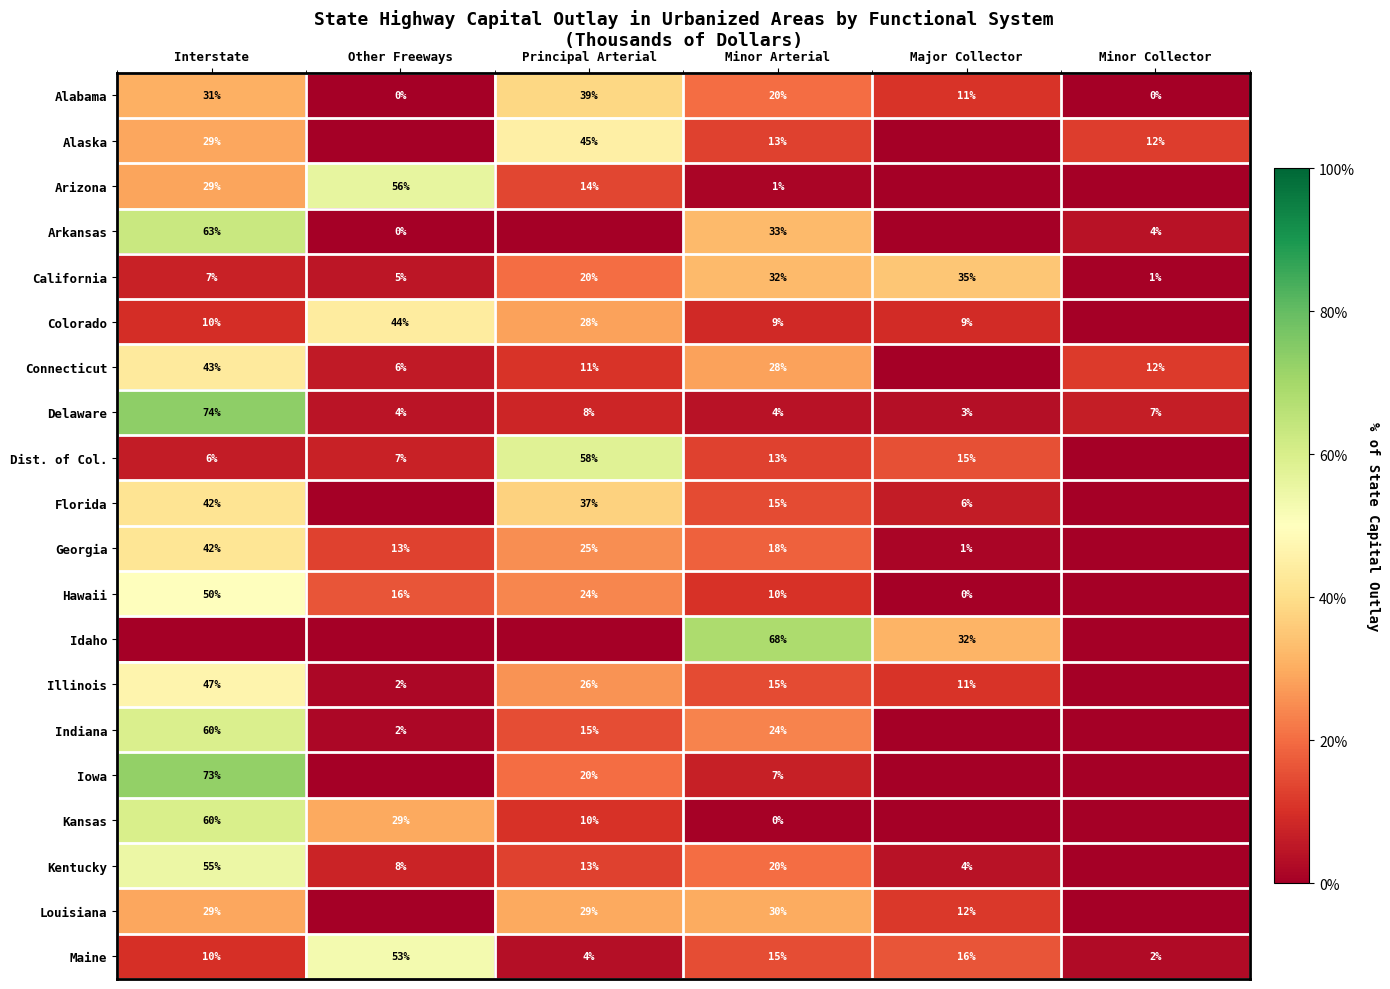

What is the total value across all series at Other Freeways?

244.9